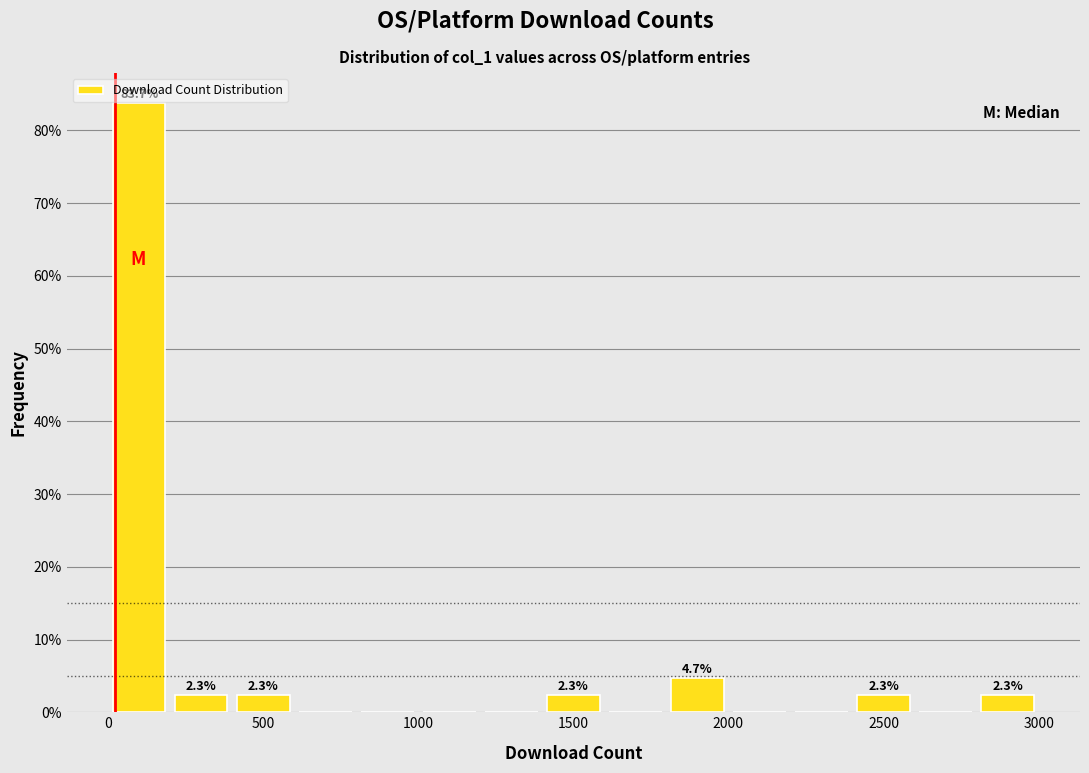

Around what value on the x-axis is the tallest bar? Give the approximate position of its centre, as read against the axis.

100